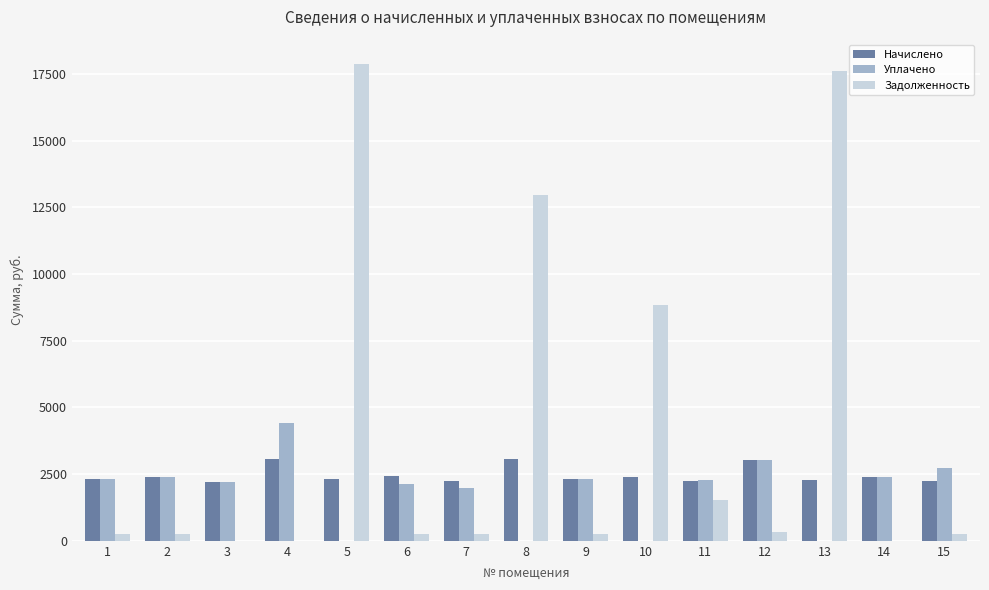

What is the highest value of the Начислено series?

3069.5